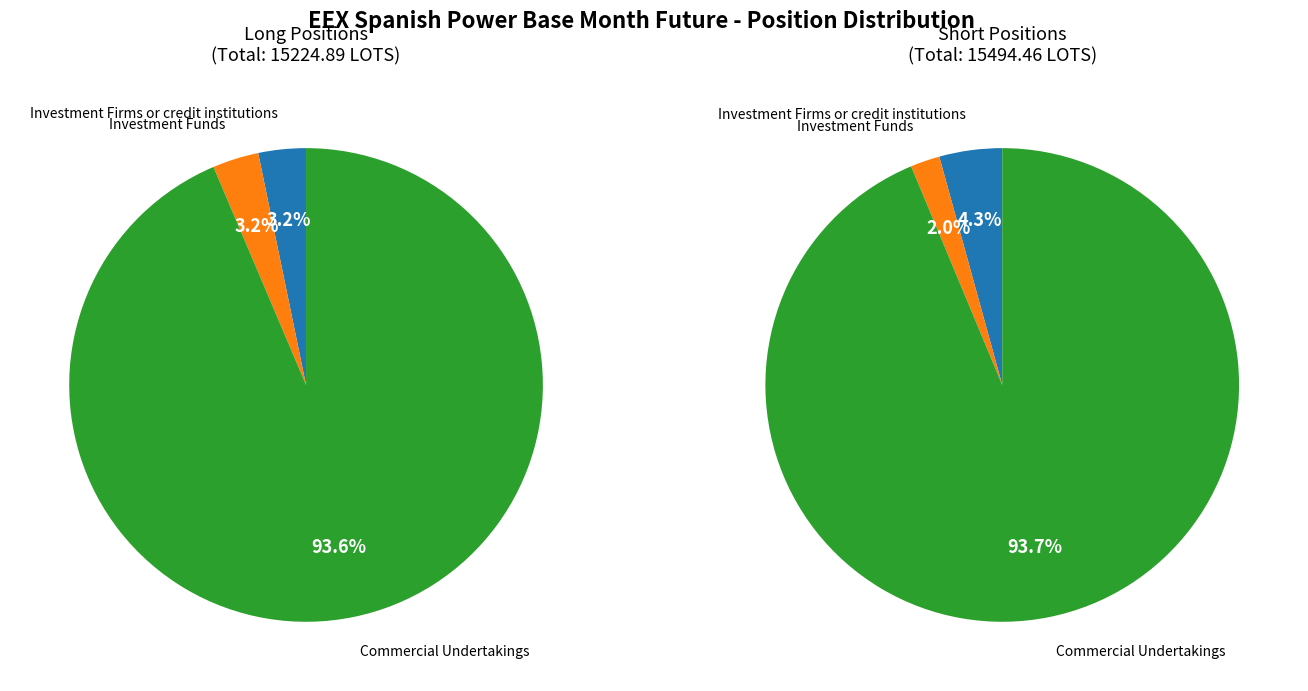

Is there any slice that represents more than half of the pie?

Yes